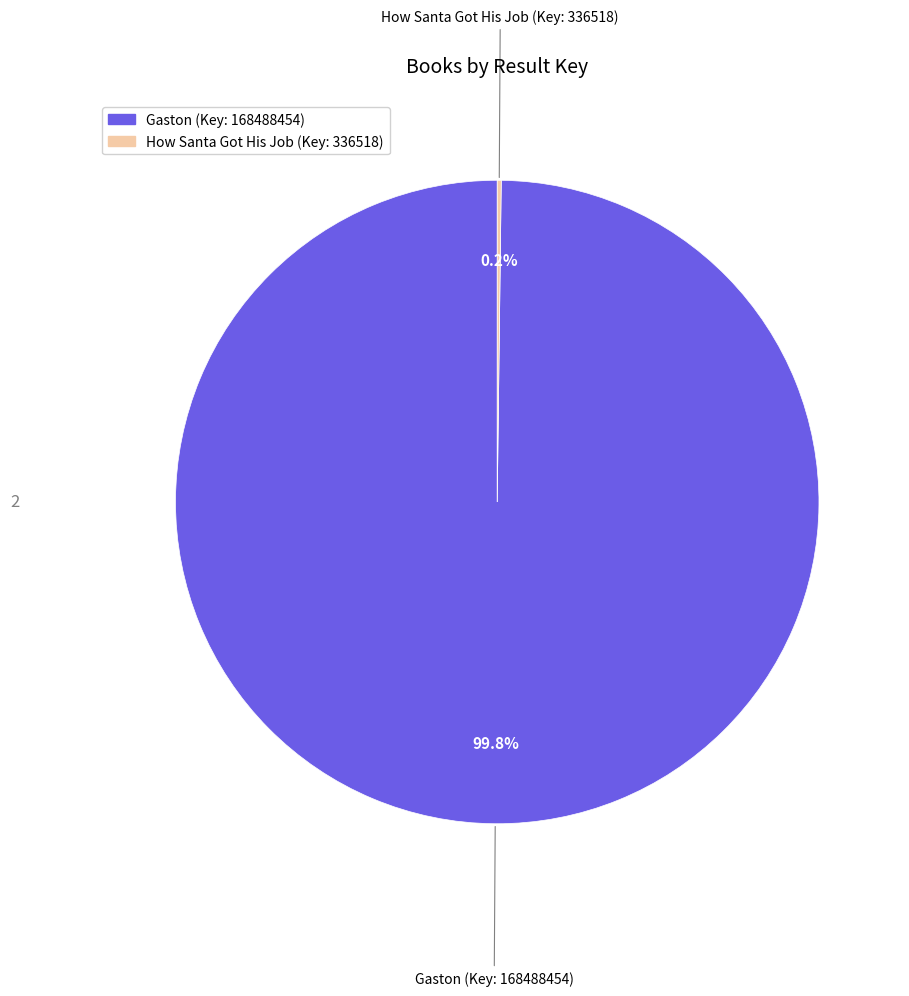

What is the majority slice?

Gaston (Result 1)